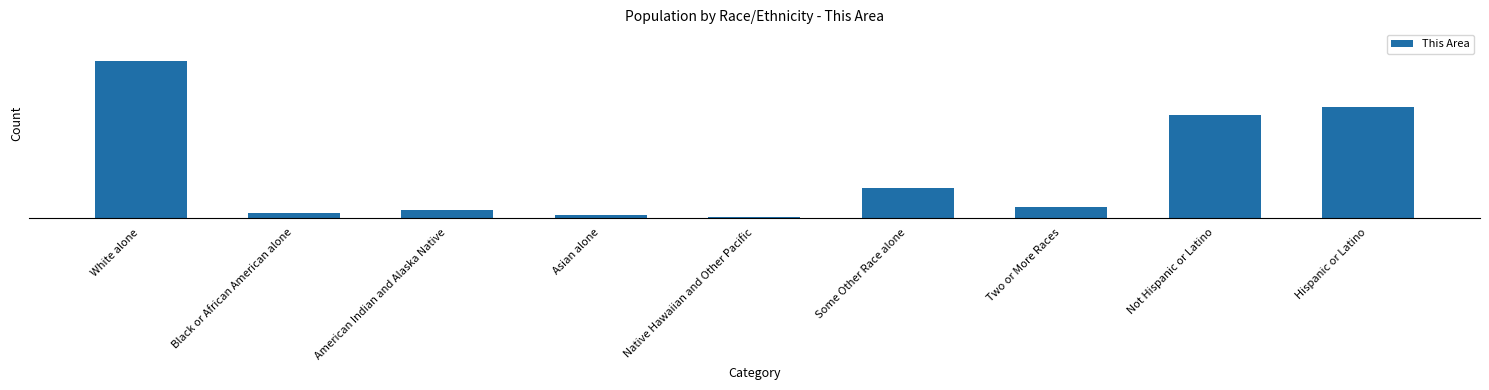

Reading left to right, transcribe all the data shown in this chart.

2734	89	136	46	3	524	184	1795	1921